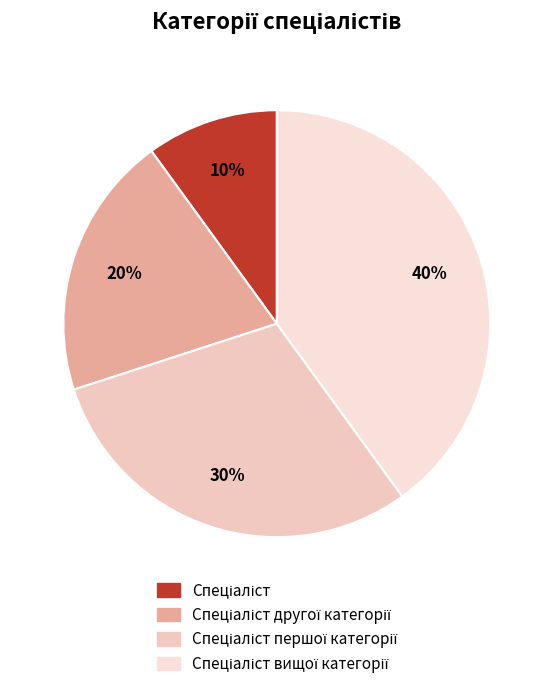

How many slices are in this pie chart?

4